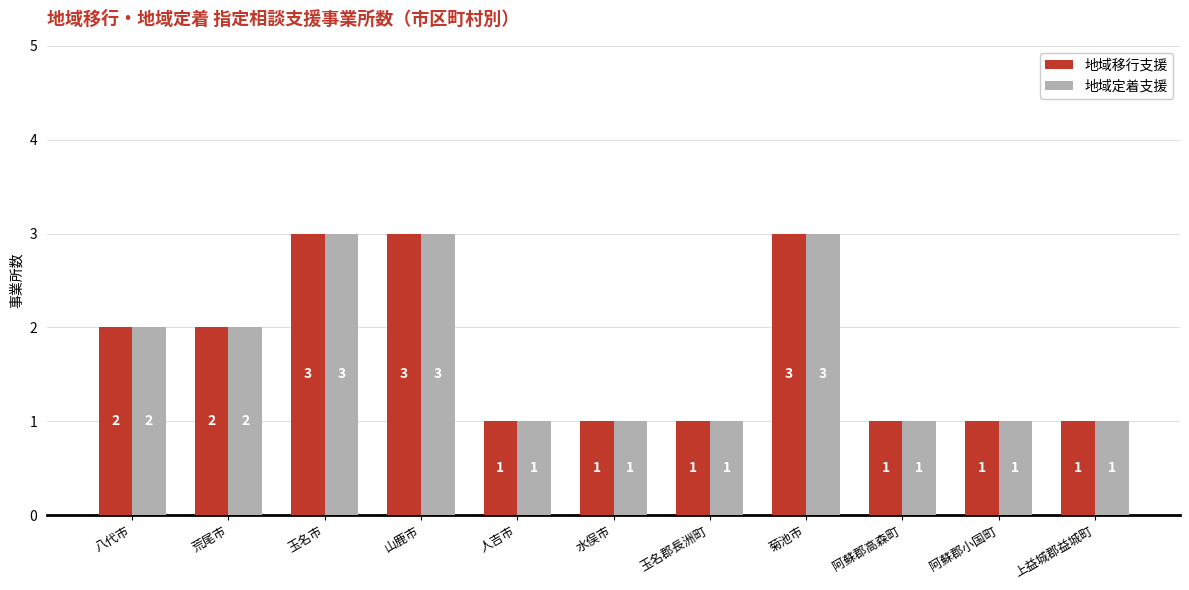

What is the maximum value shown in the chart?

3